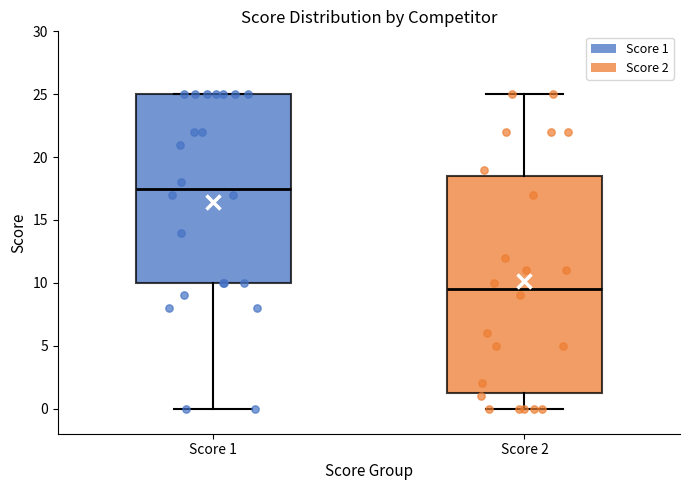

Where does the lower whisker of the box for Score 2 end on the y-axis? The values are not printed on the chart, so give them approximately, as read against the axis.

0.0